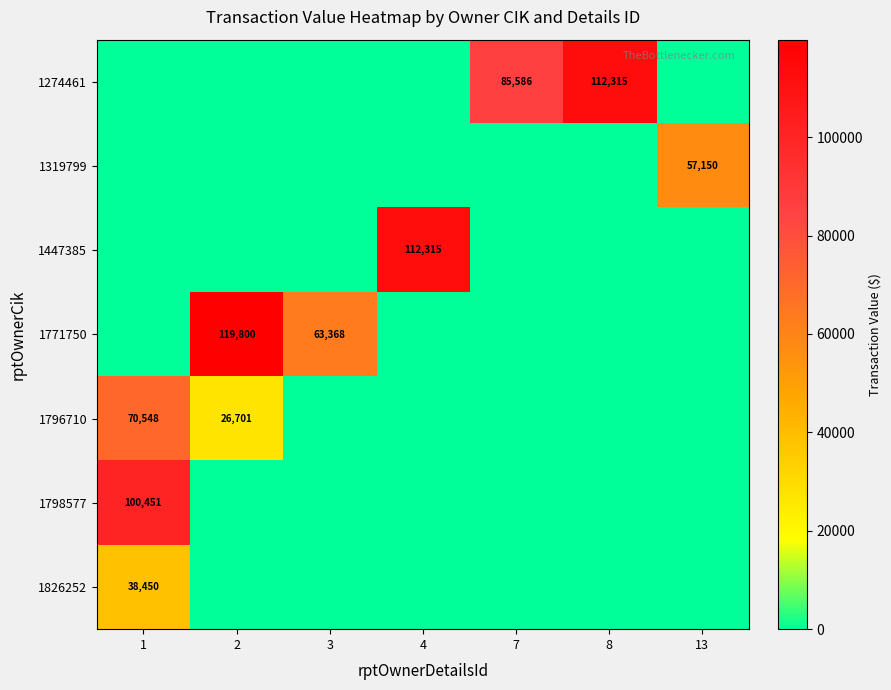

The value of 1771750 at 3 is 63368. True or false?

True